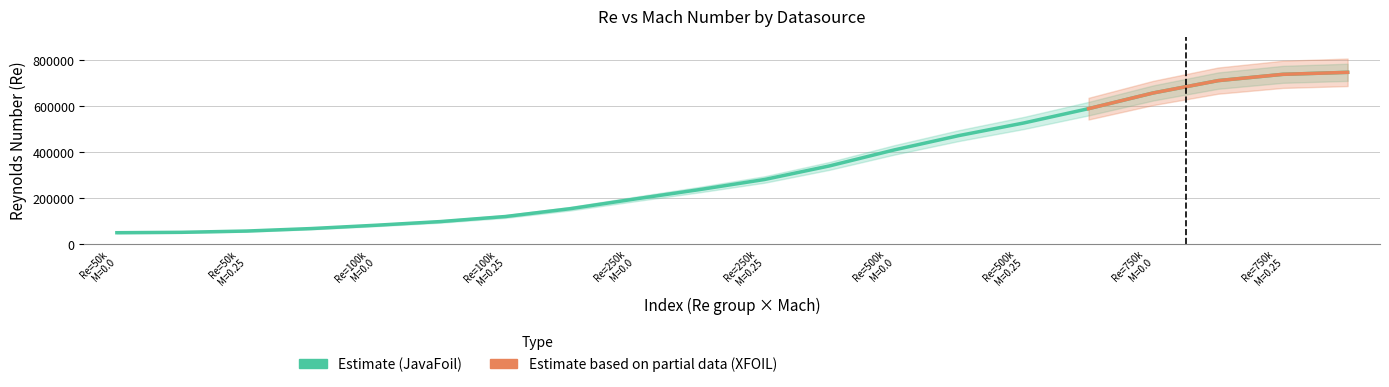

Does the chart have visible grid lines?

Yes